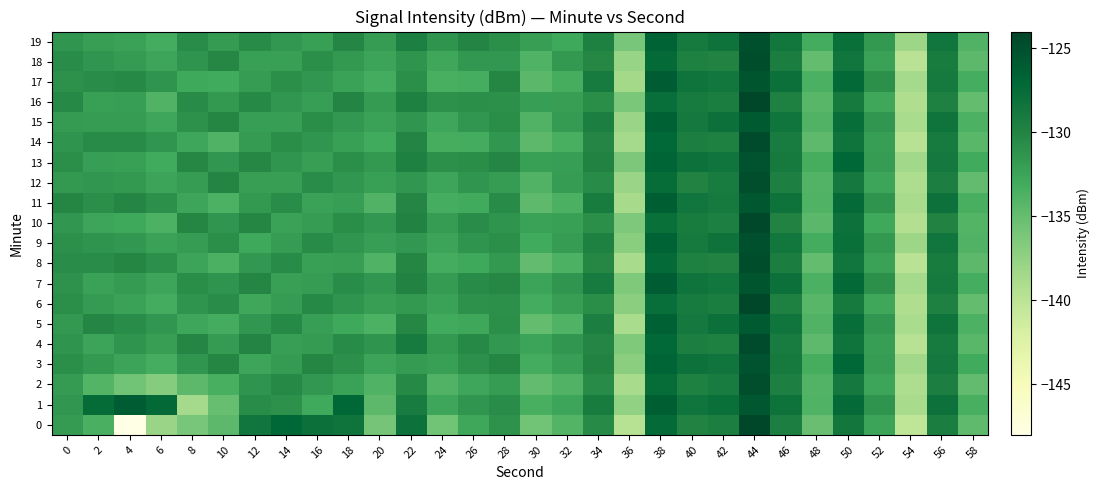

Which has a higher value, 22 or 26?

22